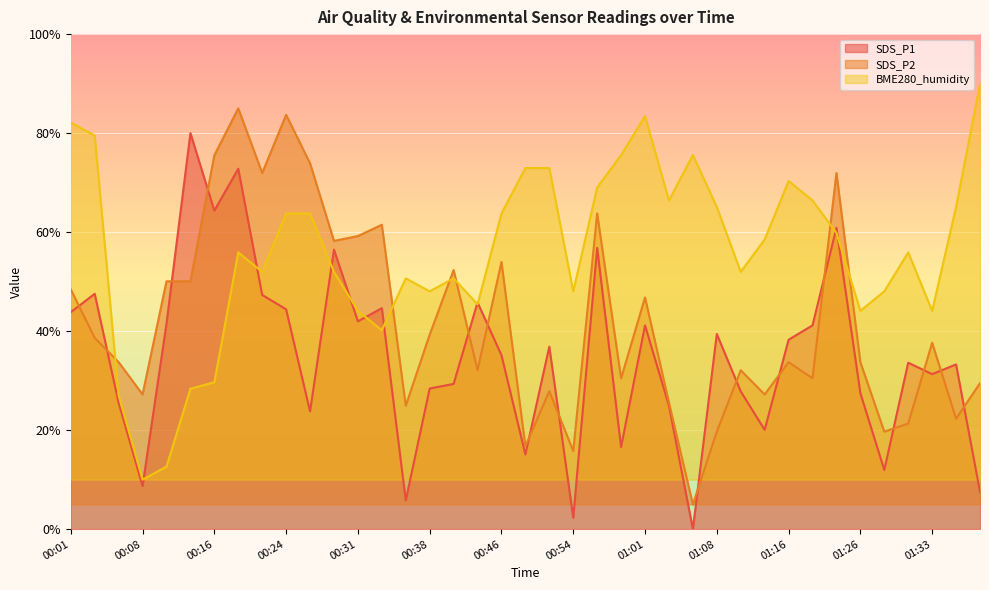

At which category does BME280_humidity reach its first local valley?

00:08